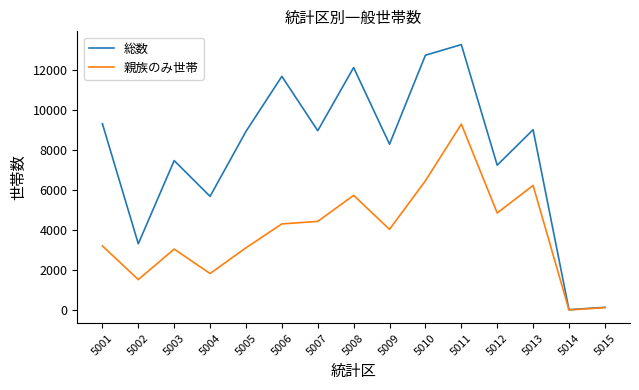

At which category is the sum across all series the highest?

5011